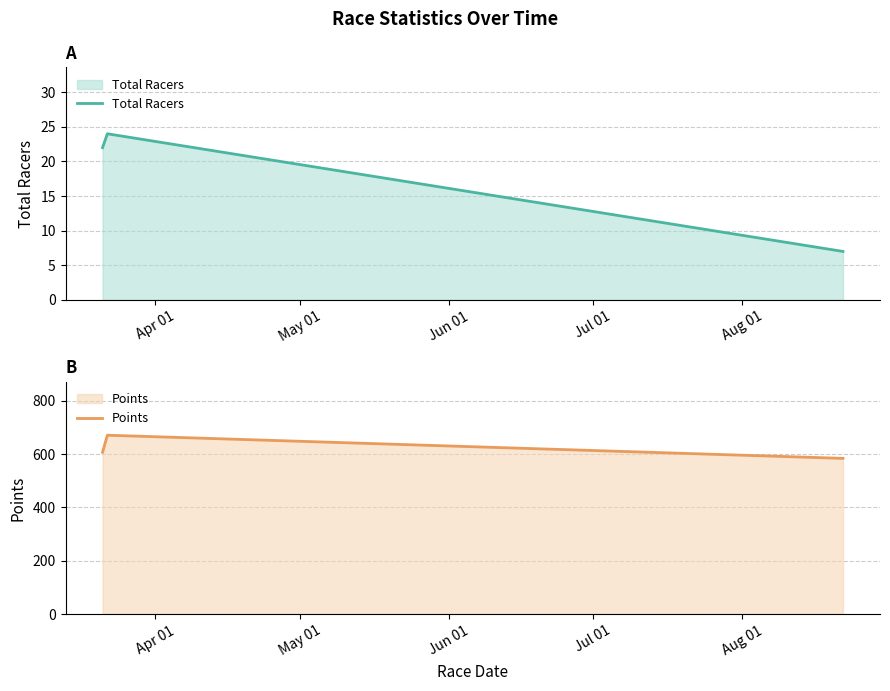

What is the highest value of the Total Racers series?

24